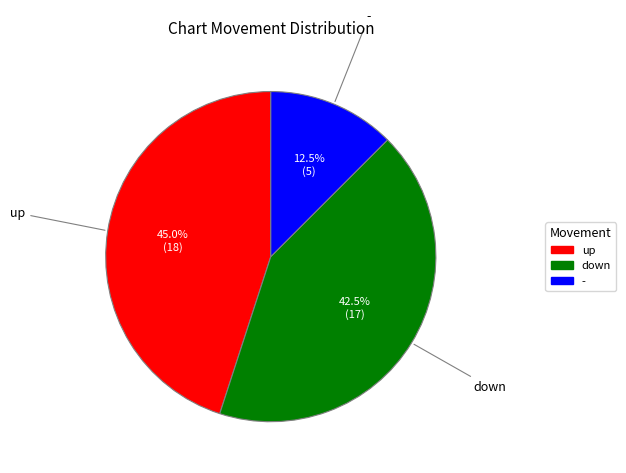

What is the ratio of the value at up to the value at down?

1.1